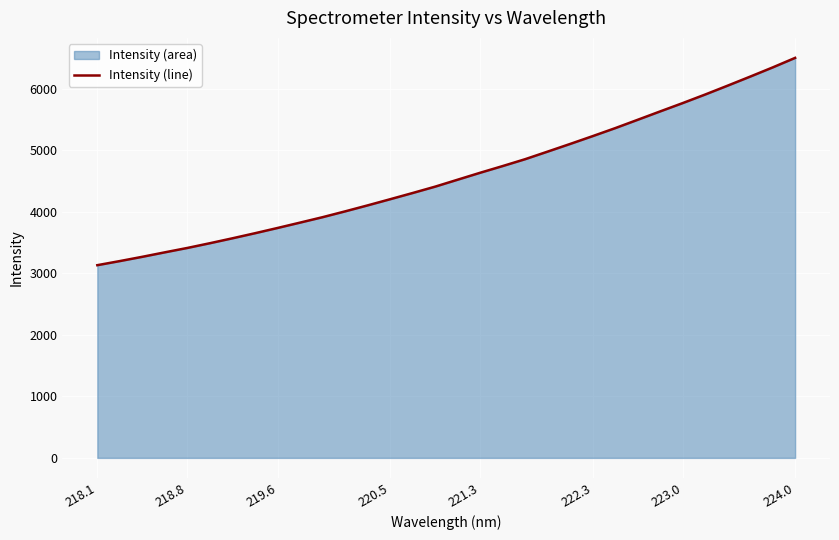

What is the greatest value displayed?

6499.1